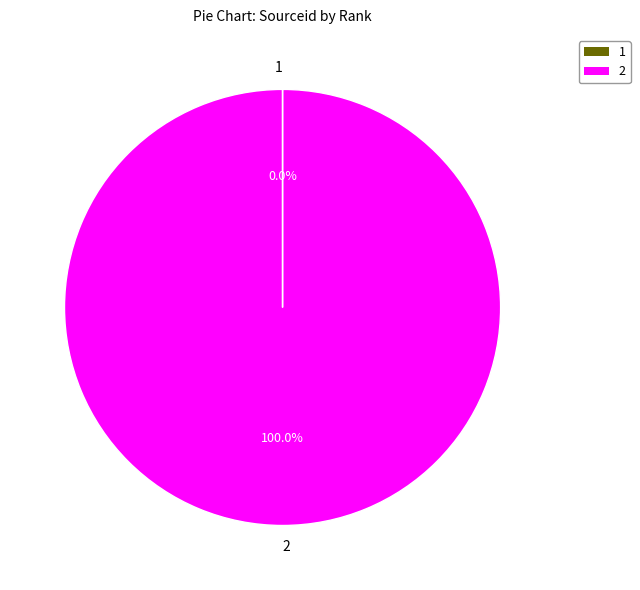

Which slice represents more than half of the pie?

2